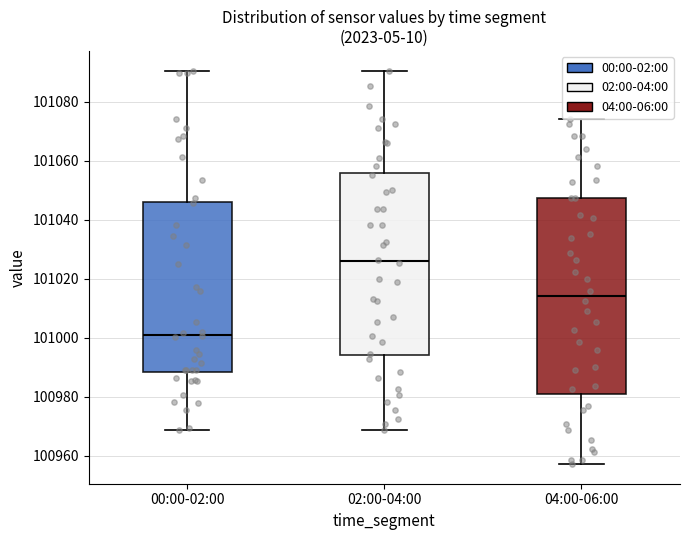

Reading left to right, transcribe this box plot: for each box, give where its median line is, the range the box spans, and where its two whiskers end, as read against the y-axis. The values are not printed on the chart, so give them approximately, as read against the axis.

00:00-02:00: median 101002, box 100988 to 101046, whiskers 100968 to 101090
02:00-04:00: median 101026, box 100994 to 101056, whiskers 100968 to 101090
04:00-06:00: median 101014, box 100982 to 101048, whiskers 100958 to 101074